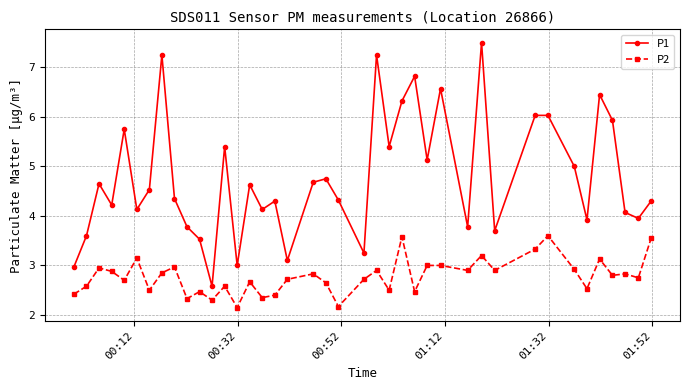

What is the maximum value shown in the chart?

7.5